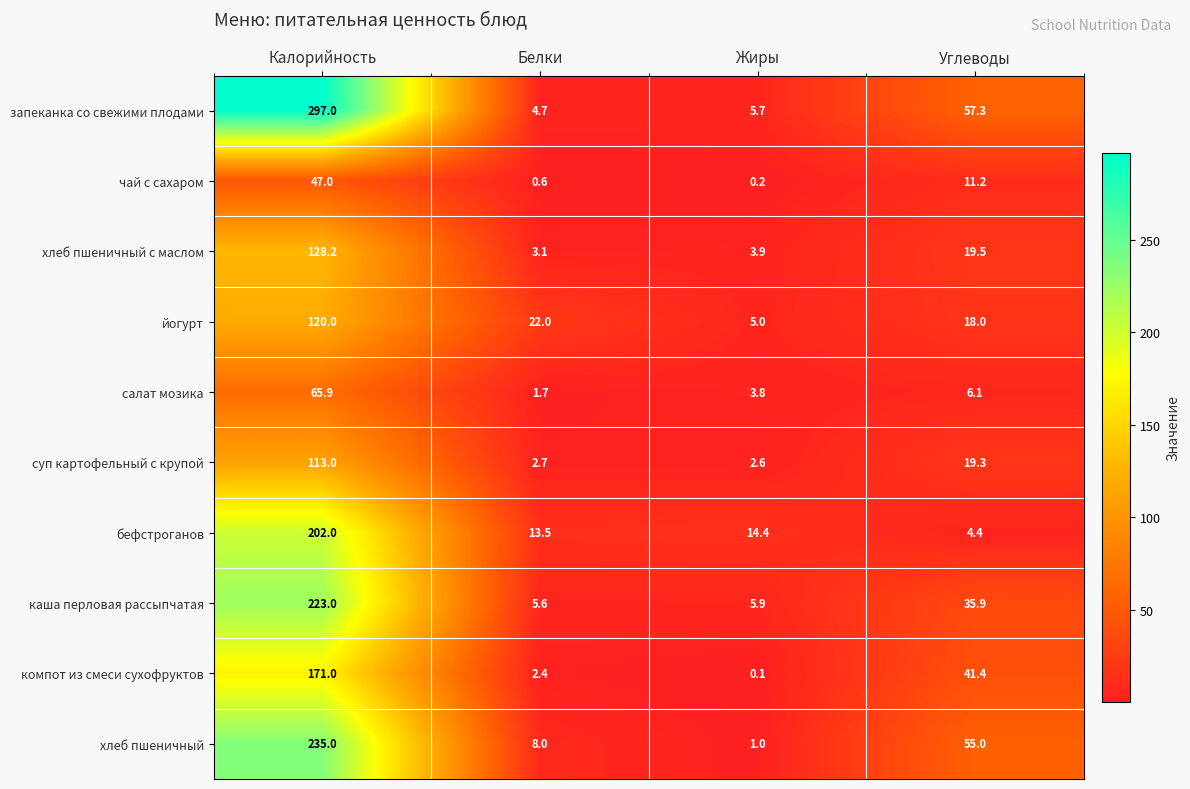

Rank the series by their maximum value, from highest to lowest.

запеканка со свежими плодами, хлеб пшеничный, каша перловая рассыпчатая, бефстроганов, компот из смеси сухофруктов, хлеб пшеничный с маслом, йогурт, суп картофельный с крупой, салат мозика, чай с сахаром